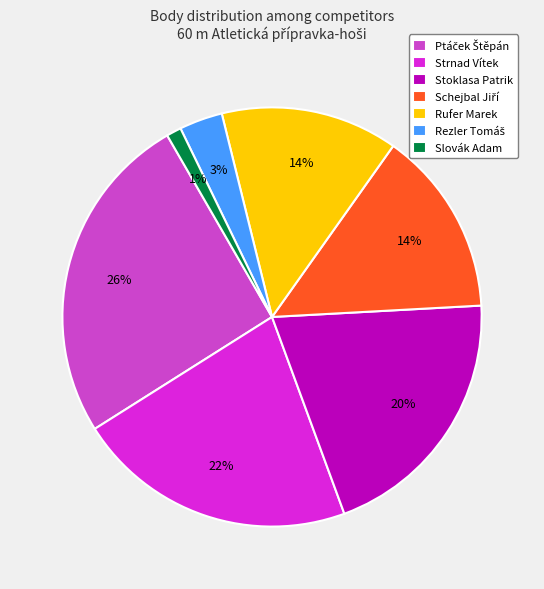

True or false: Strnad Vítek accounts for 31% of the total.

False